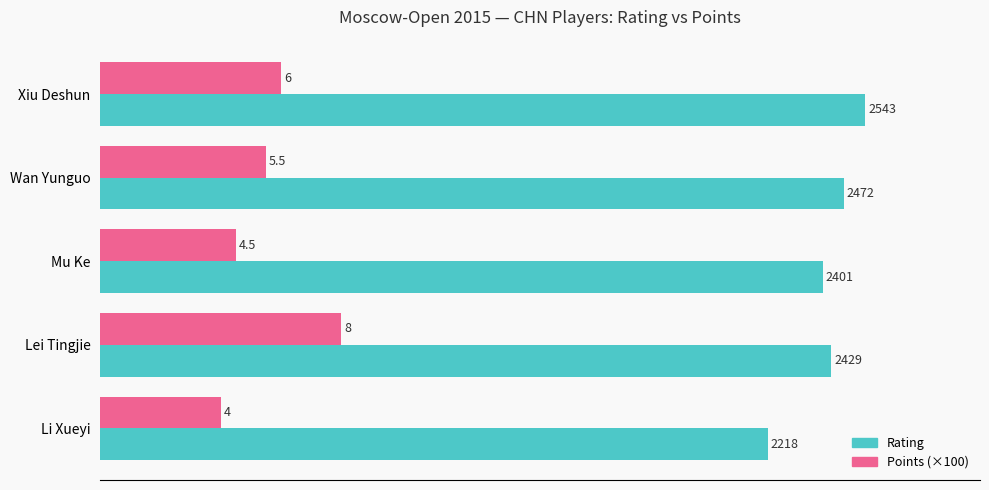

Which series has the largest total across all categories?

Rating